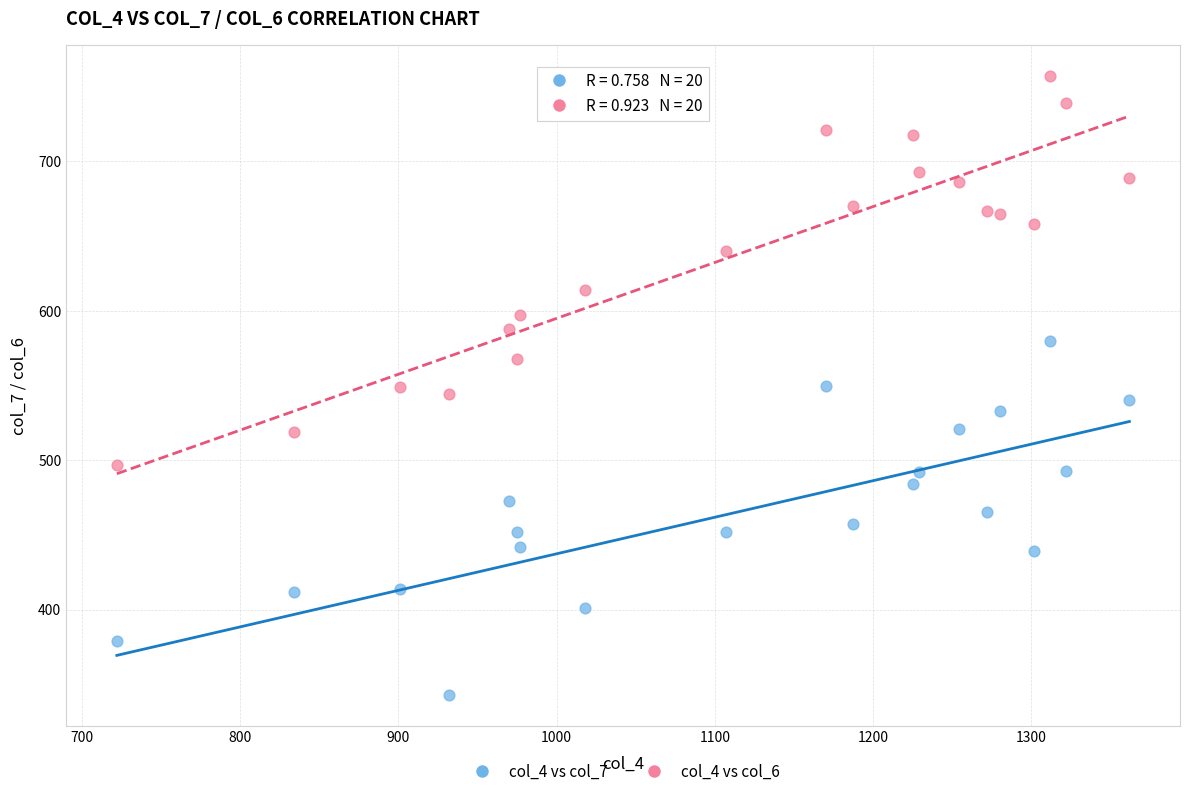

What are all the series names shown in the legend?

col_4 vs col_7, col_4 vs col_6